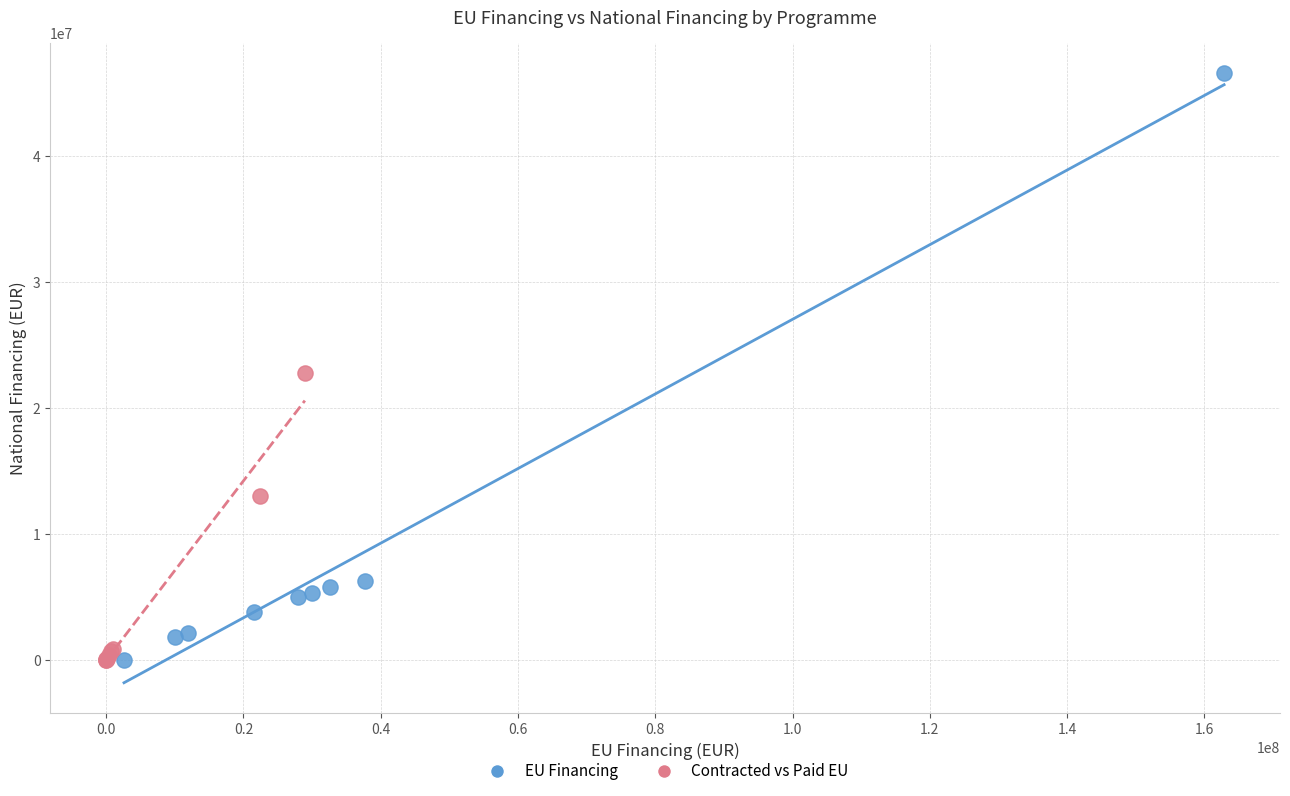

Which series has the widest spread of Y values?

EU Financing